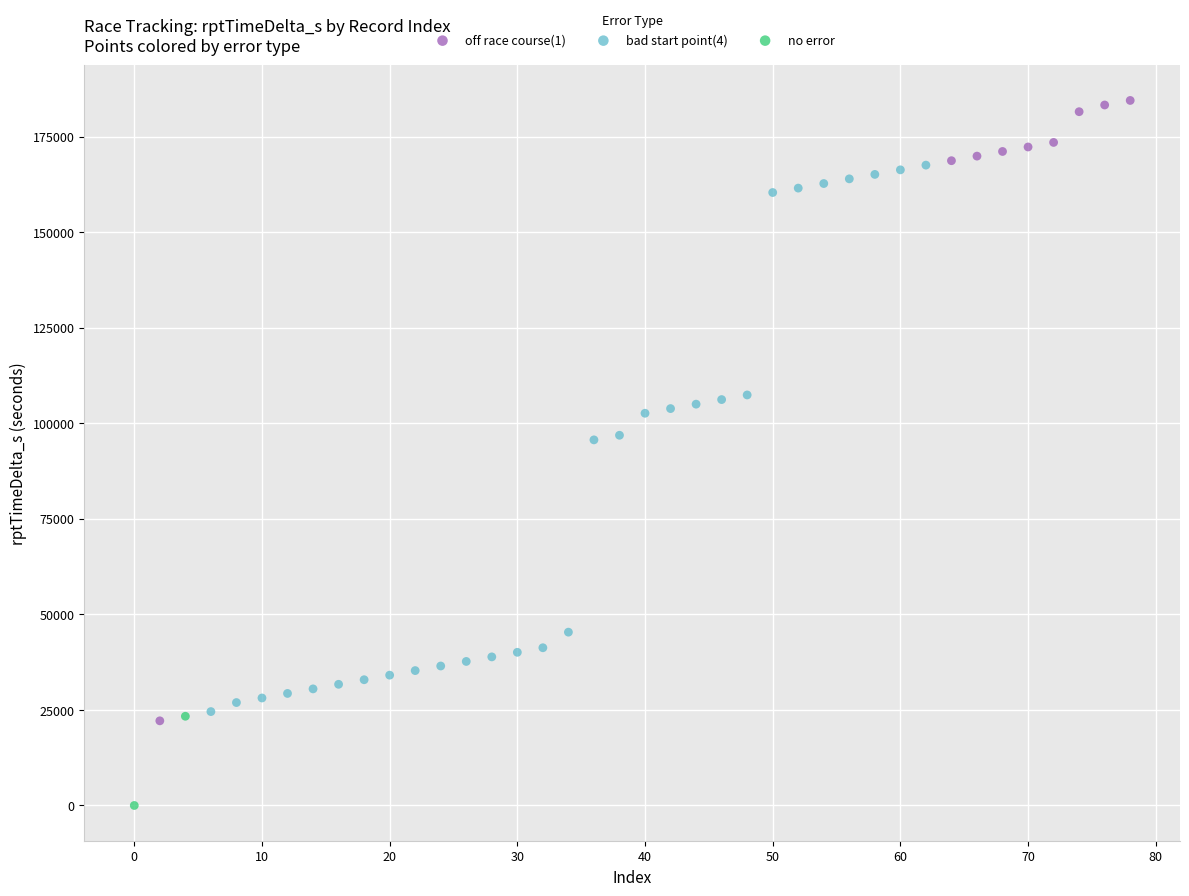

Which series reaches the minimum Y coordinate?

no error